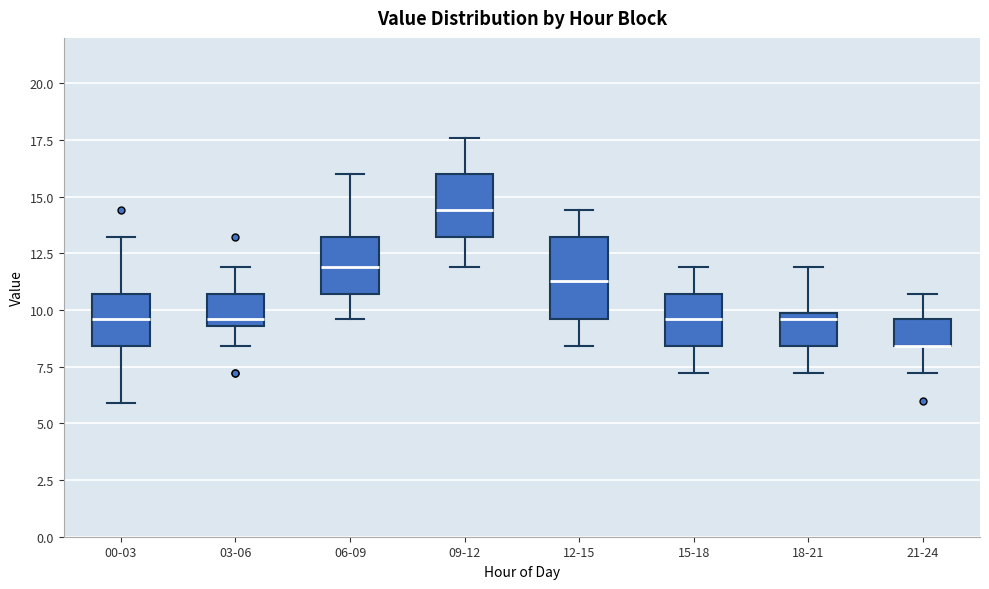

Comparing the boxes themselves (not the whiskers), which one is the tallest?

12-15